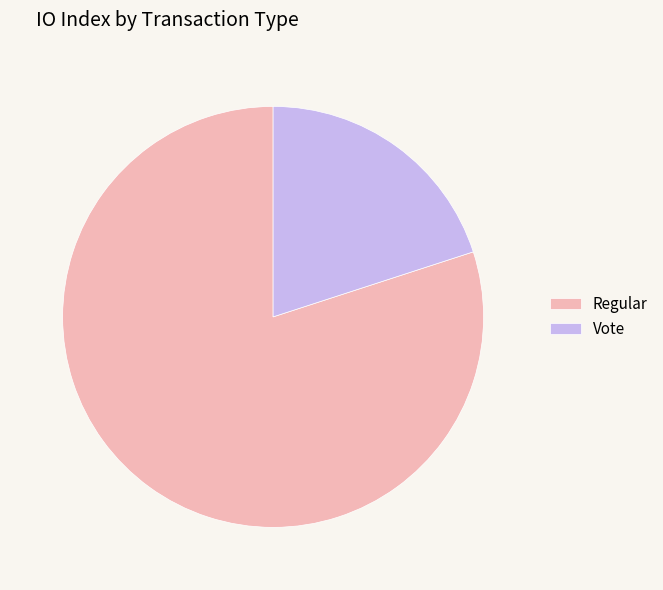

Rank the categories by value from highest to lowest.

Regular, Vote